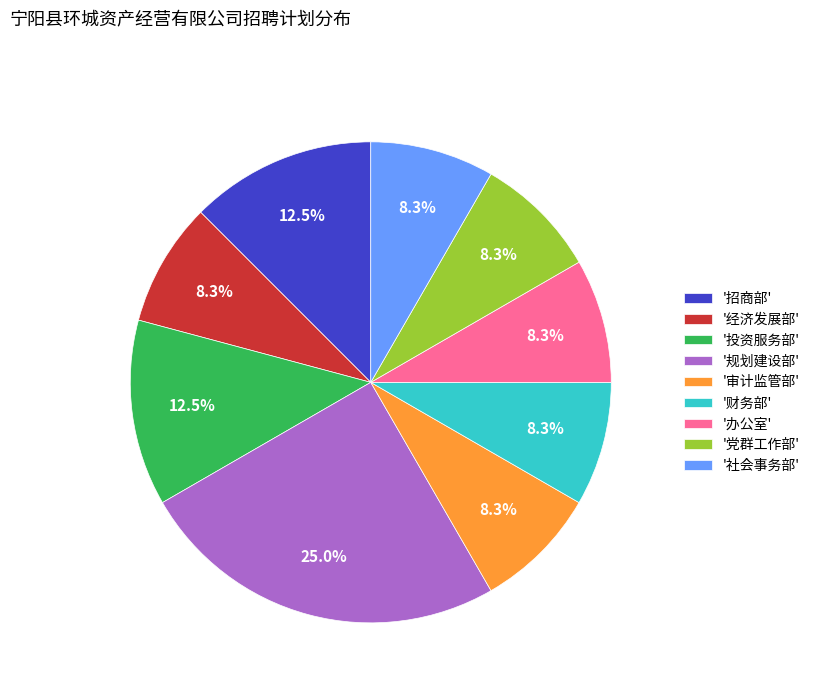

Approximately how many times larger is the value at '投资服务部' compared to '党群工作部'?

1.5